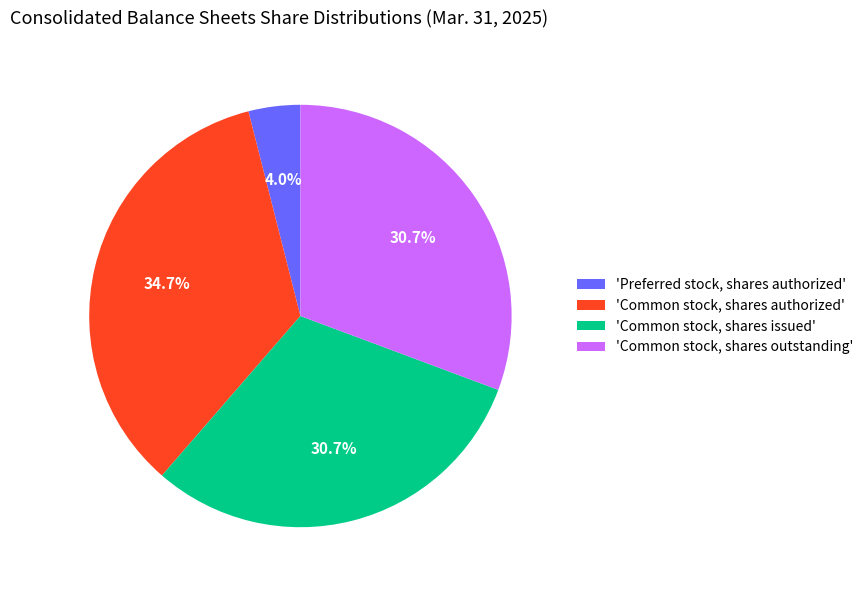

Is 'Preferred stock, shares authorized' the majority of the pie?

No